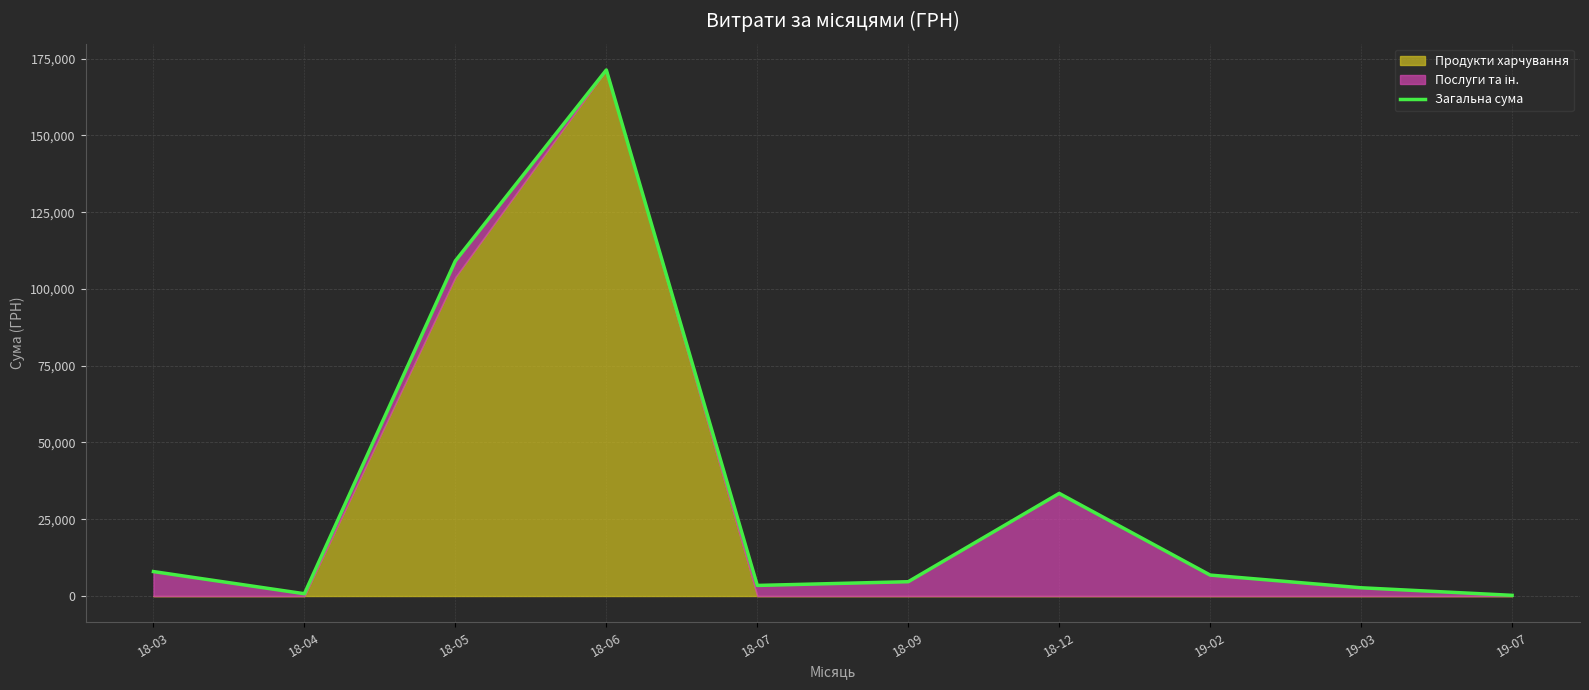

What is the difference between the values at 19-03 and 18-12?

30734.4